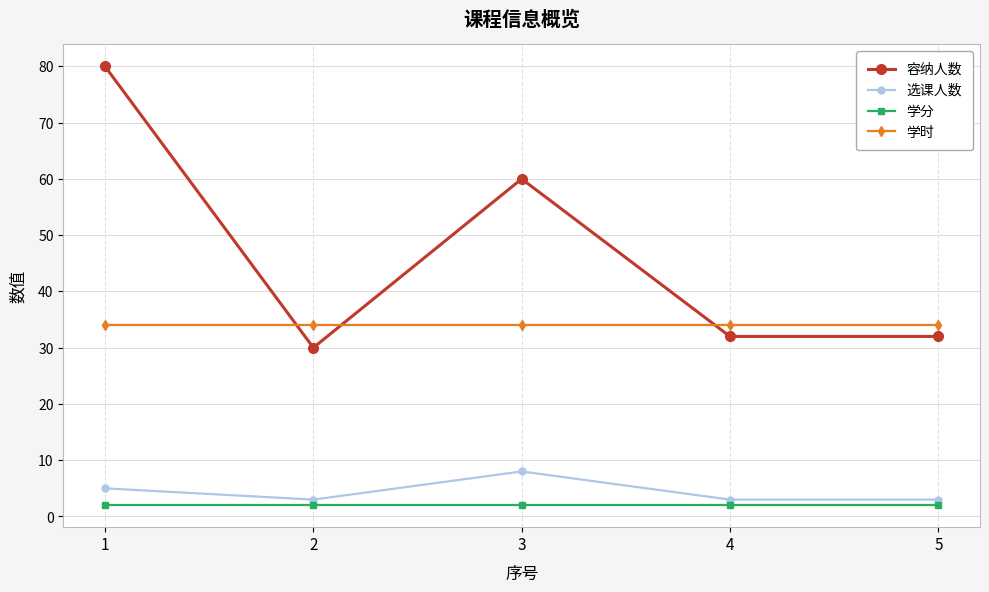

Is the value of 容纳人数 at 5 greater than the value of 学分 at 3?

Yes